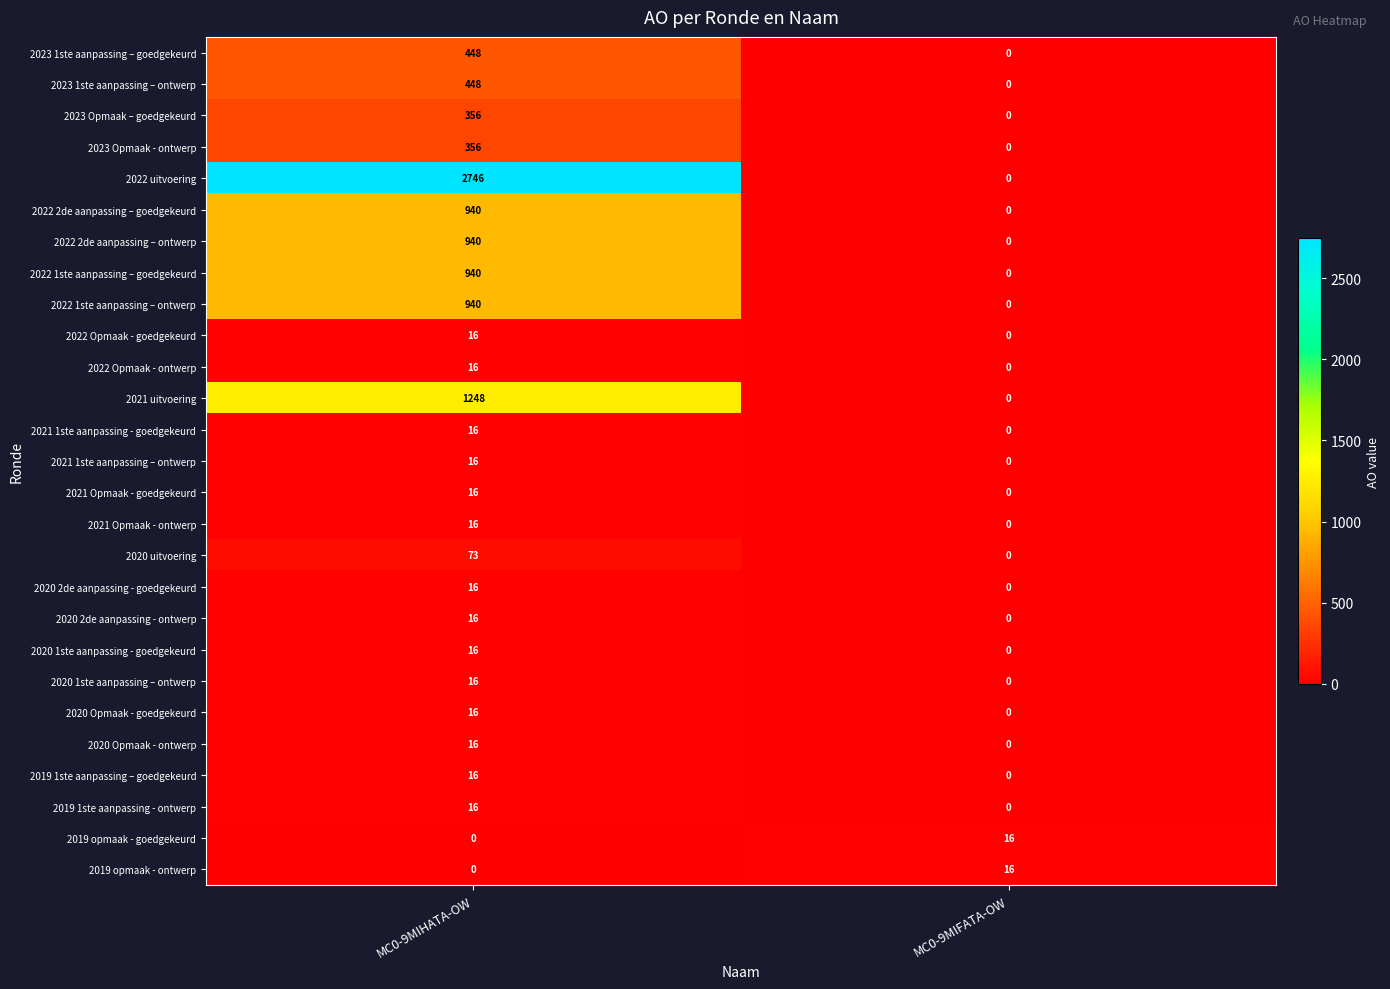

What is the total value across all series at MC0-9MIFATA-OW?

32